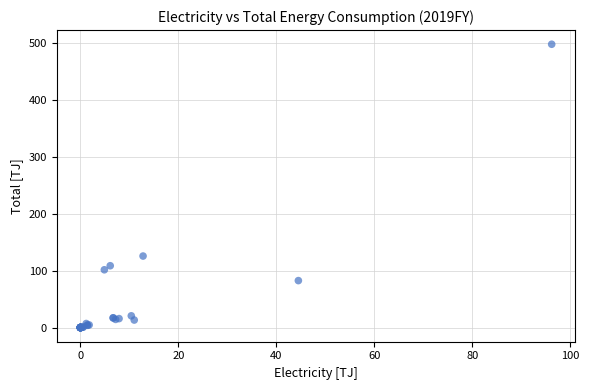

What Y value in the scatter plot is closest to 248?

125.5